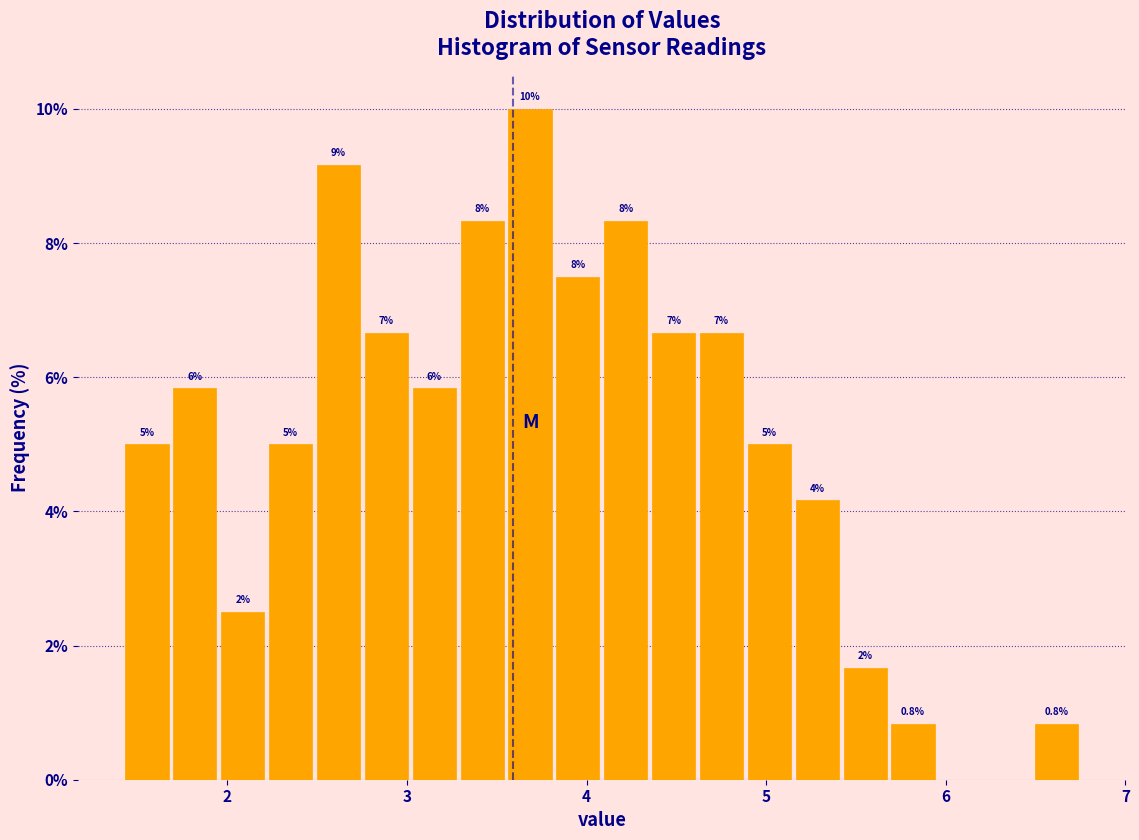

Read against the x-axis, roughly where is the centre of the tallest bar?

3.7